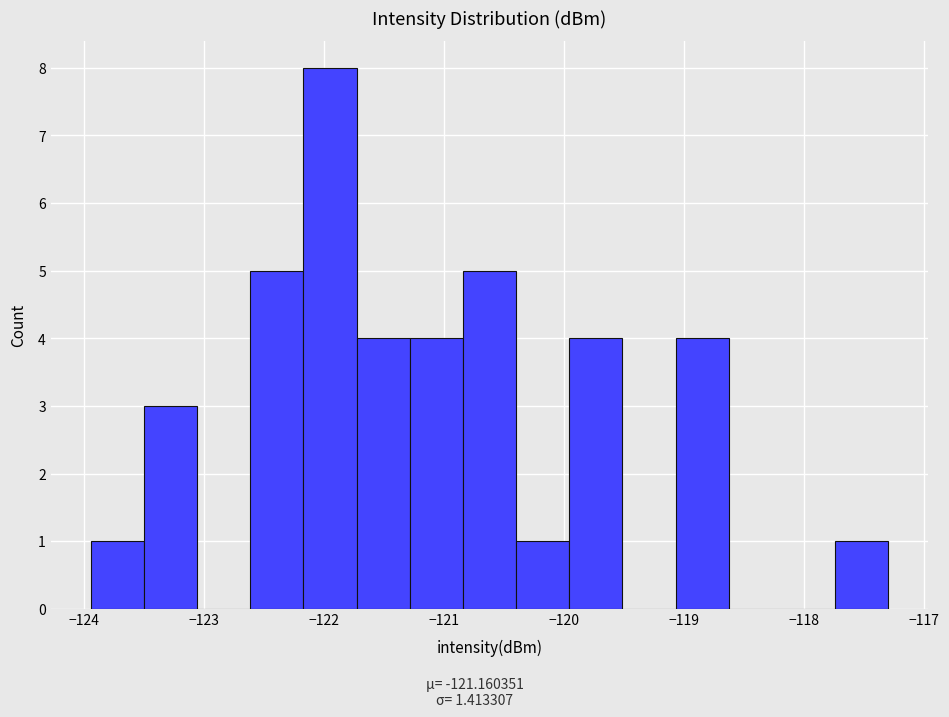

What is the height of the bar covering -121.7 to -121.3 on the x-axis? Neither the bar edges nor the heights are printed on the chart, so give them approximately, as read against the axes.

4